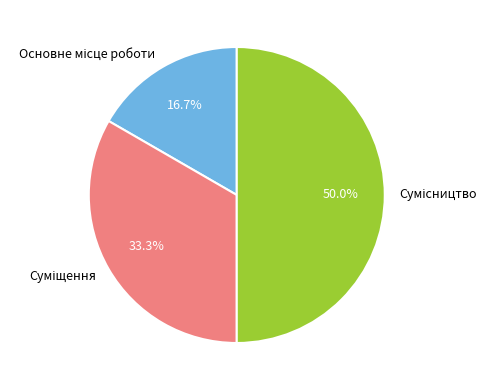

Is there any slice that represents more than half of the pie?

No